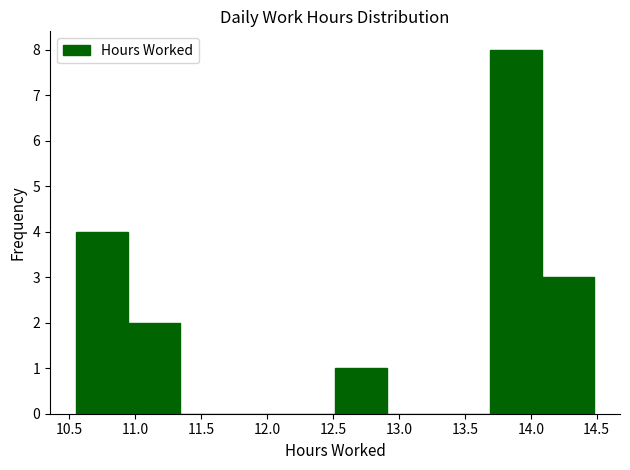

Which range on the x-axis has the tallest bar?

13.70 to 14.10